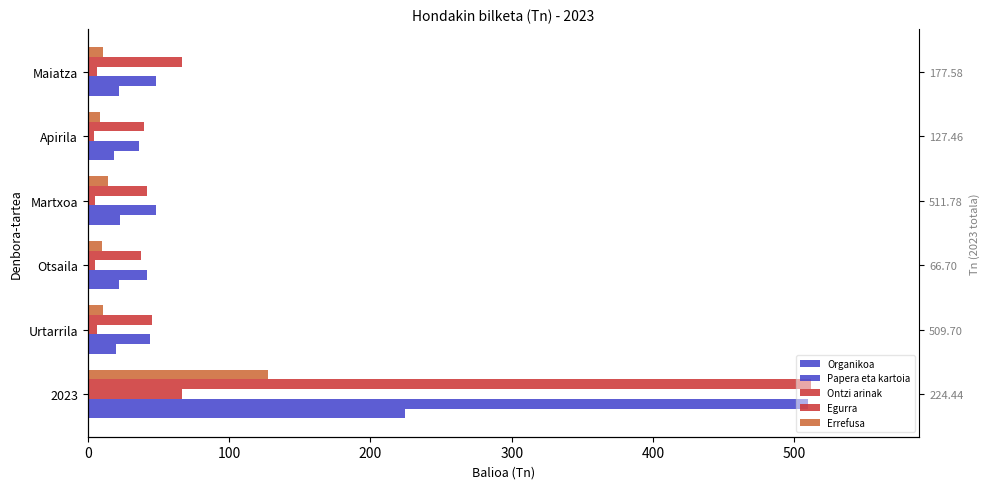

Reading left to right, list all the values displayed in this chart.

Organikoa: 224.4	20.2	21.8	22.8	18.6	22.4
Papera eta kartoia: 509.7	43.8	42.2	47.9	36.6	48.0
Ontzi arinak: 66.7	6.2	5.2	5.2	4.4	6.5
Egurra: 511.8	45.8	37.3	41.8	39.8	66.9
Errefusa: 127.5	11.1	10.2	14.0	8.4	10.8